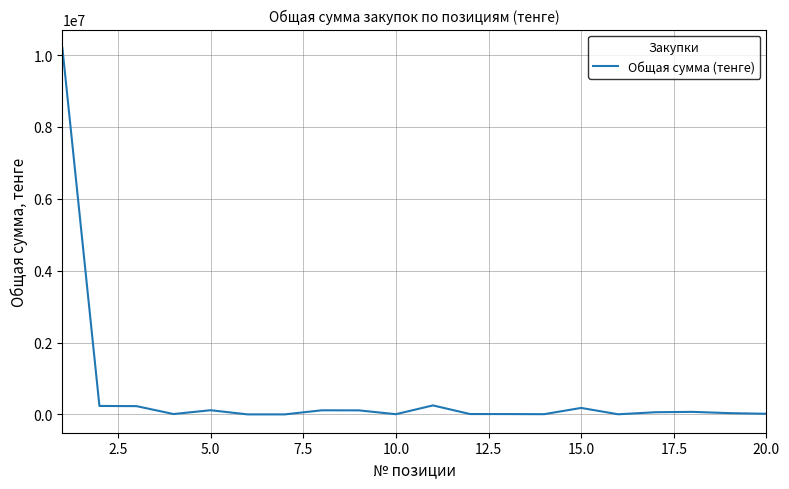

Does the chart have visible grid lines?

Yes